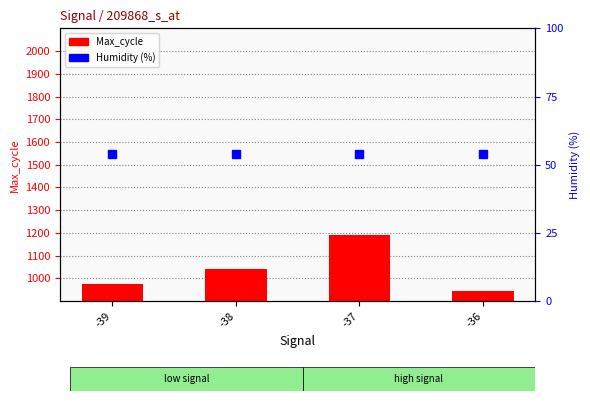

Is it true that Humidity (%) equals 22.8 at -38?

False